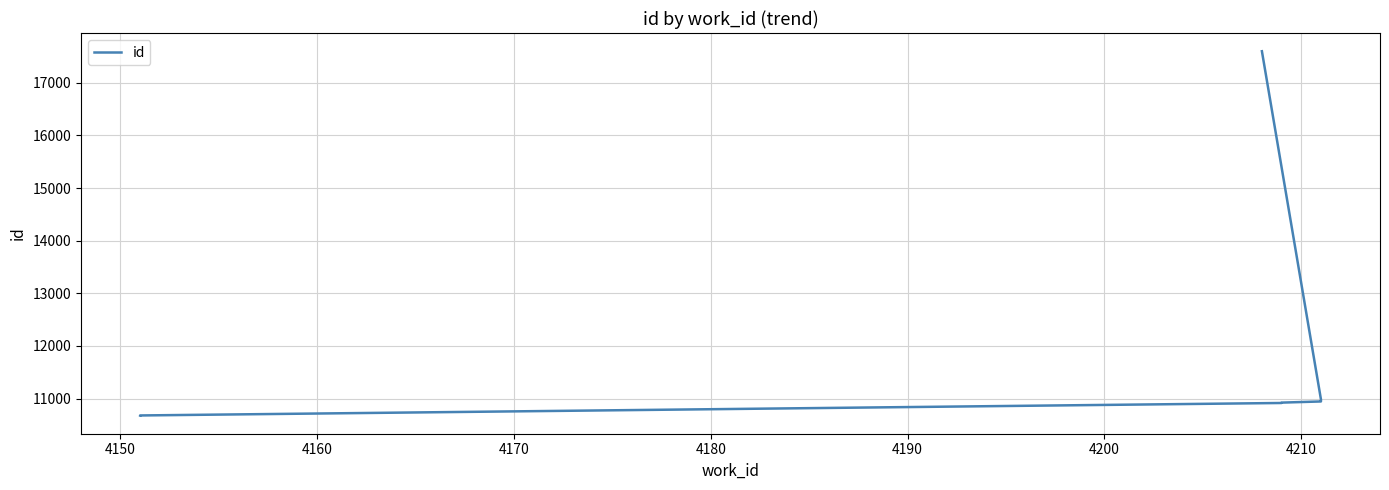

Reading left to right, what are all the values shown in this chart?

10679	10680	10917	10921	10922	10924	10946	10949	10984	17601